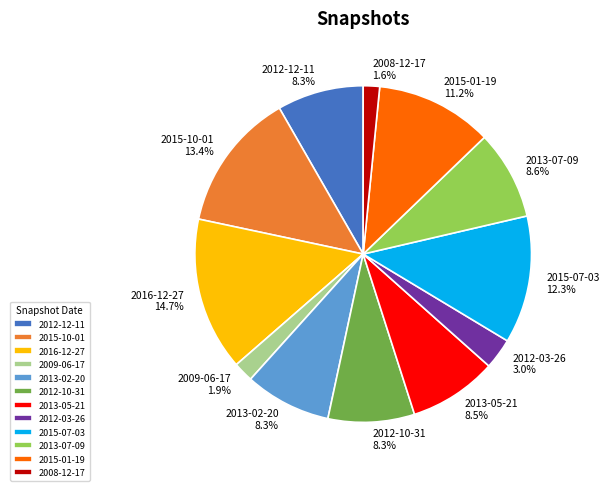

To the nearest percent, what is the average slice percentage?

8%